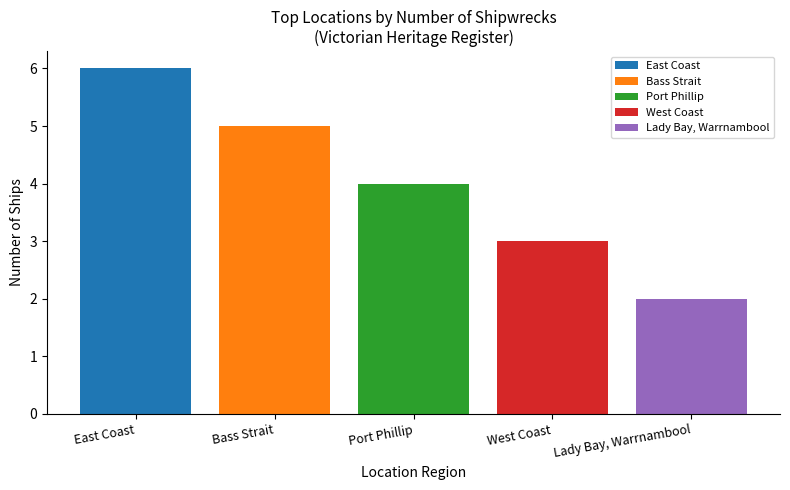

What is the smallest value displayed?

2